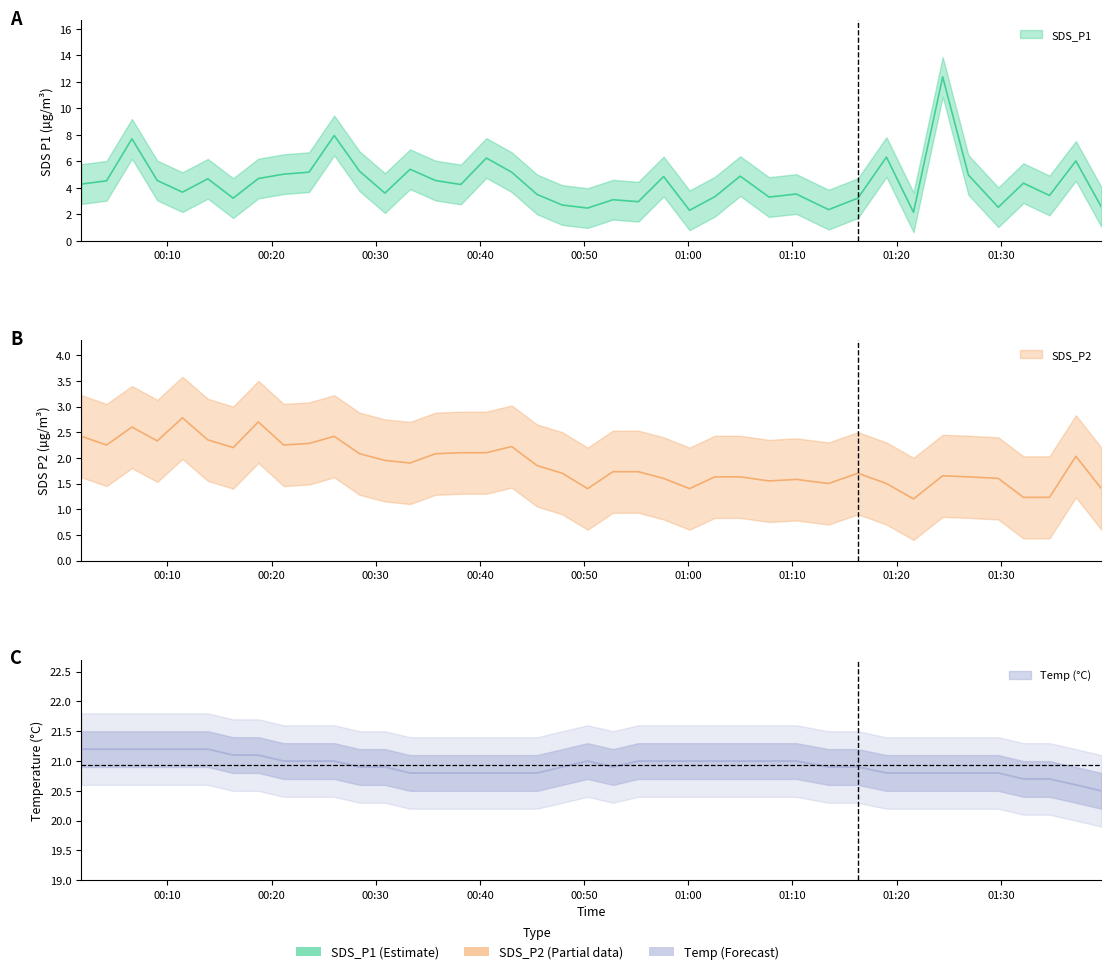

The SDS_P1 series shows 2.8 at 2021/08/10 00:40:37. True or false?

False